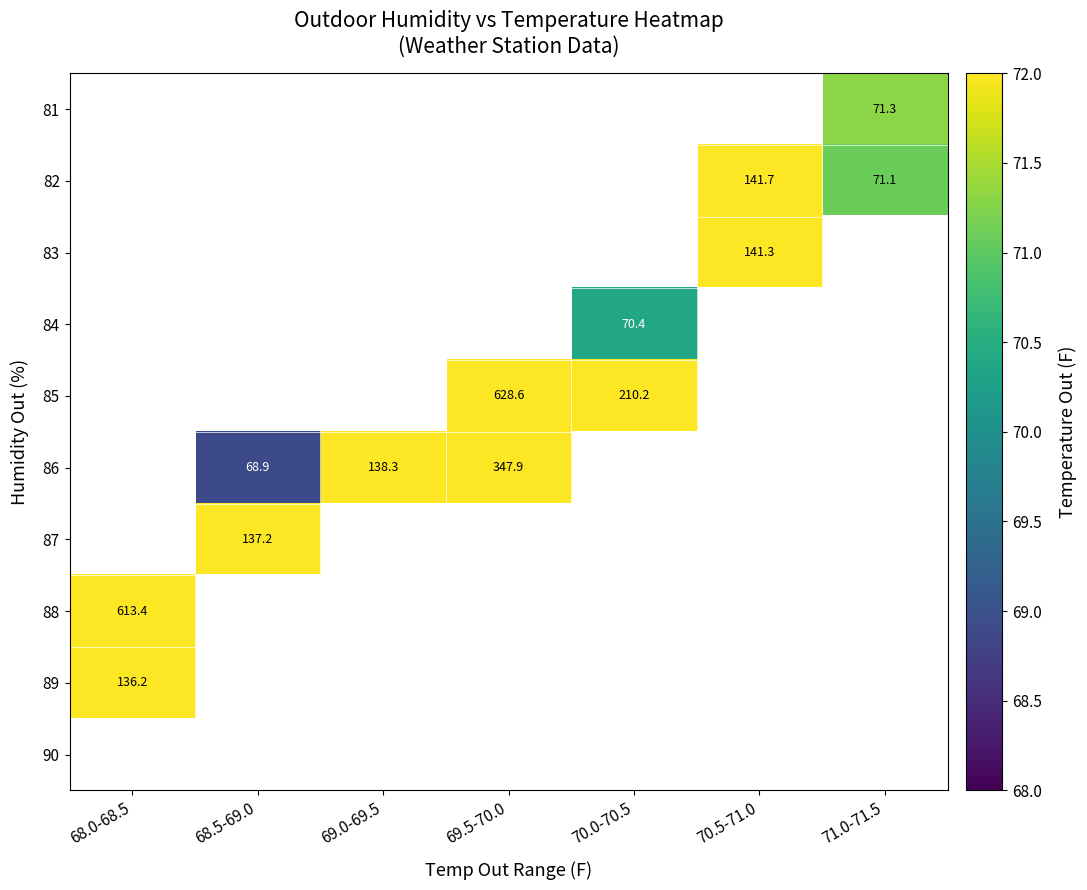

The 82 series shows 225.1 at 70.5-71.0. True or false?

False